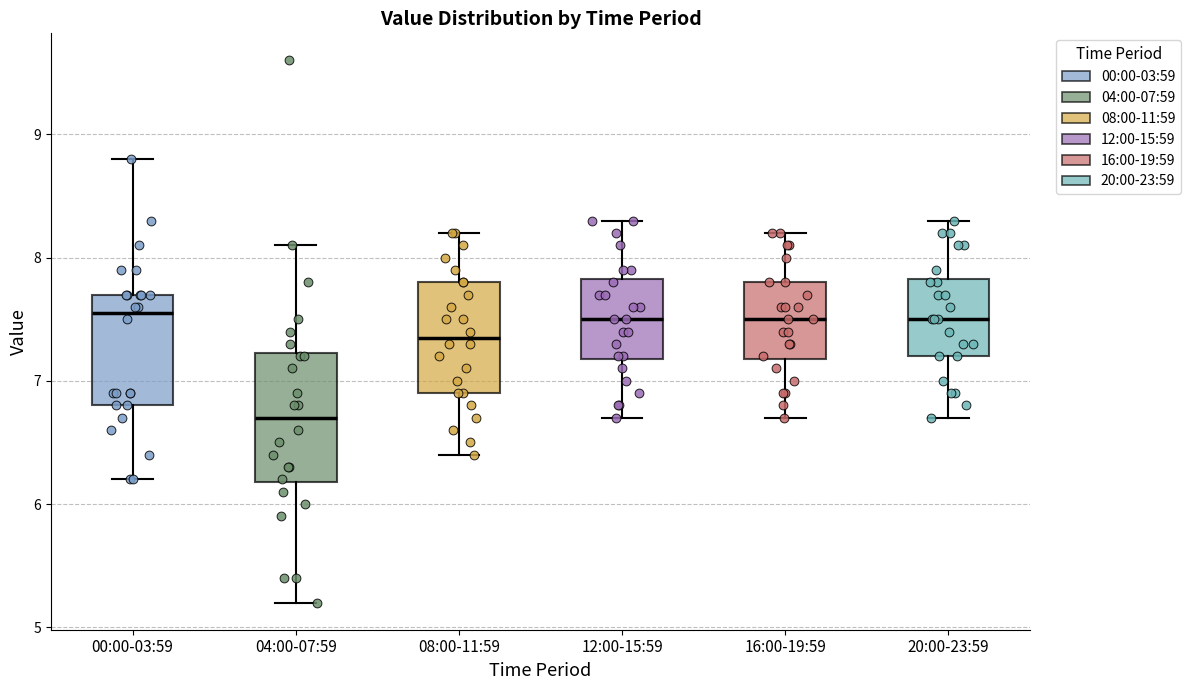

Which box is the tallest, from its lower edge to its upper edge?

04:00-07:59